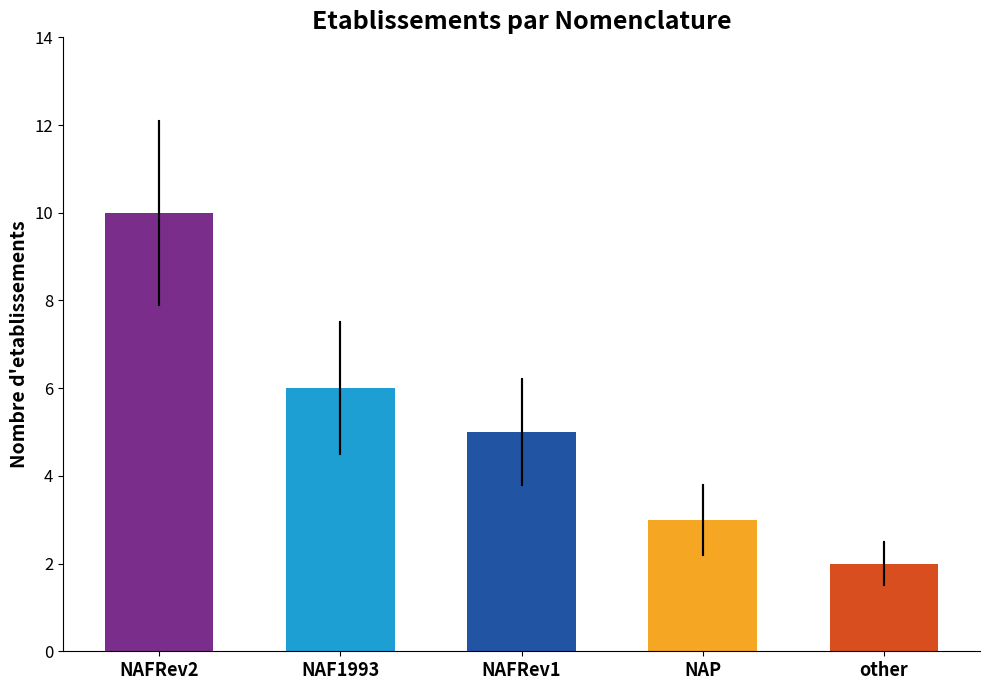

Reading left to right, what are all the values shown in this chart?

NAFRev2=10	NAF1993=6	NAFRev1=5	NAP=3	other=2